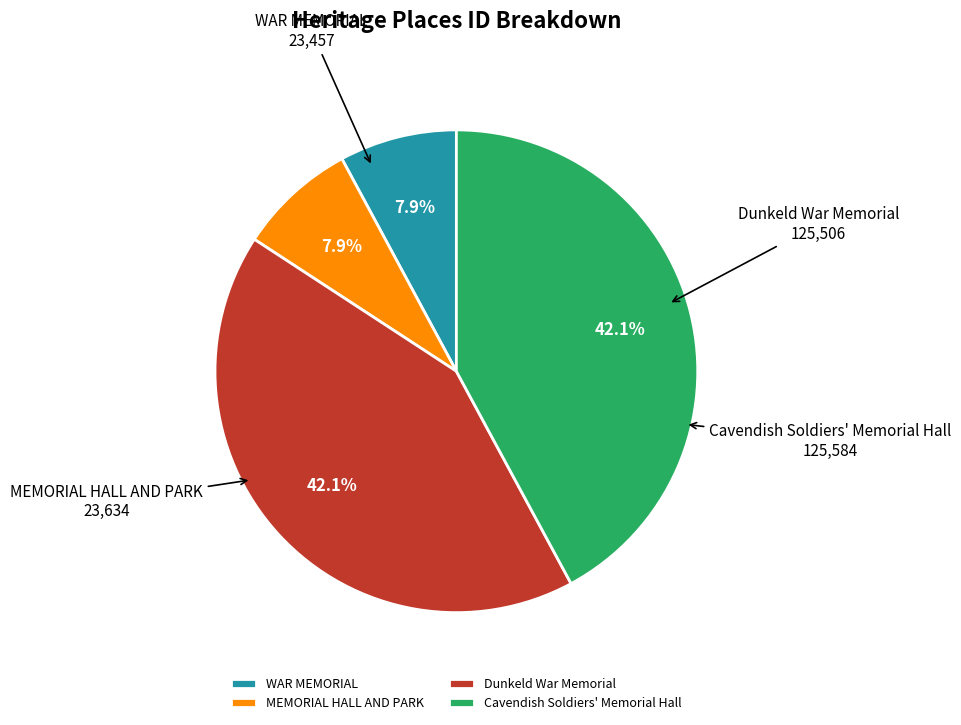

Is Cavendish Soldiers' Memorial Hall the majority of the pie?

No